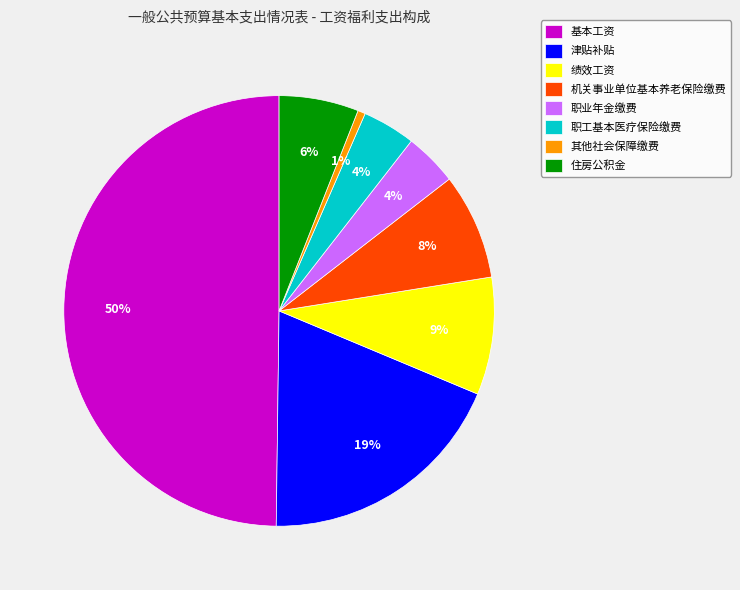

Combined, do 绩效工资 and 职业年金缴费 account for over 50%?

No